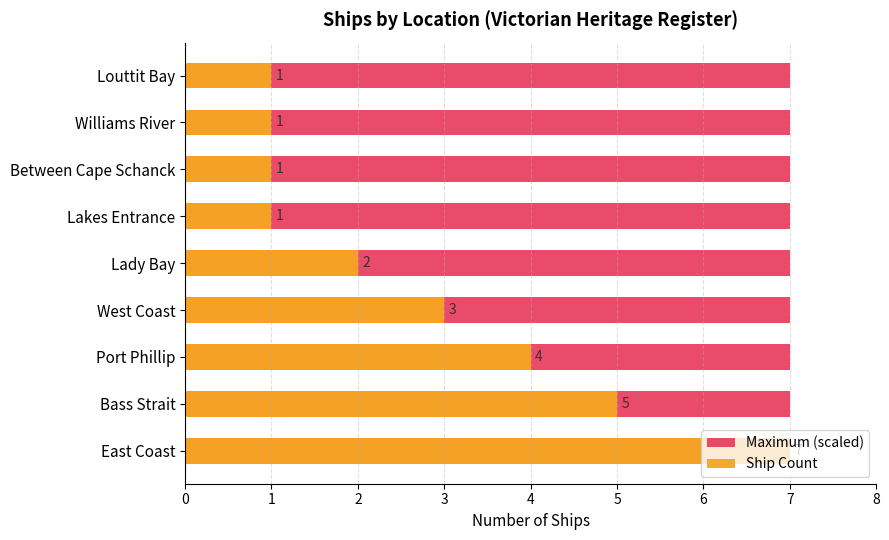

How many data points in Ship Count are above 2?

4